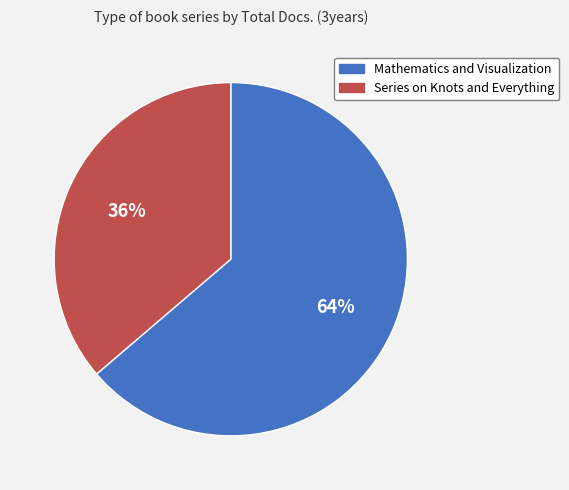

Which has a higher value, Mathematics and Visualization or Series on Knots and Everything?

Mathematics and Visualization